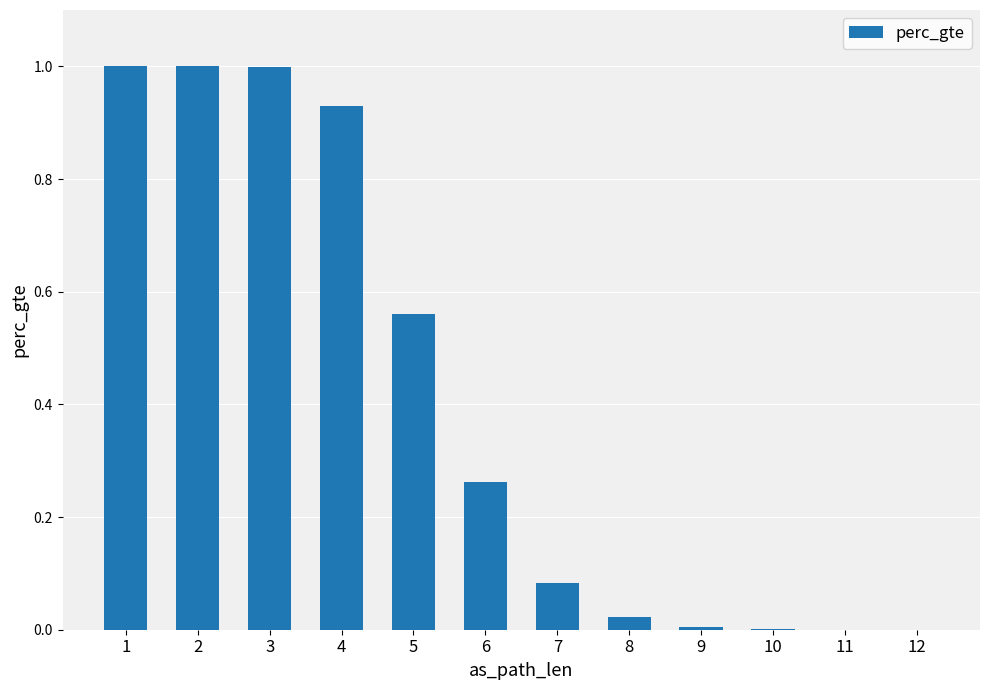

What is the greatest value displayed?

1.0